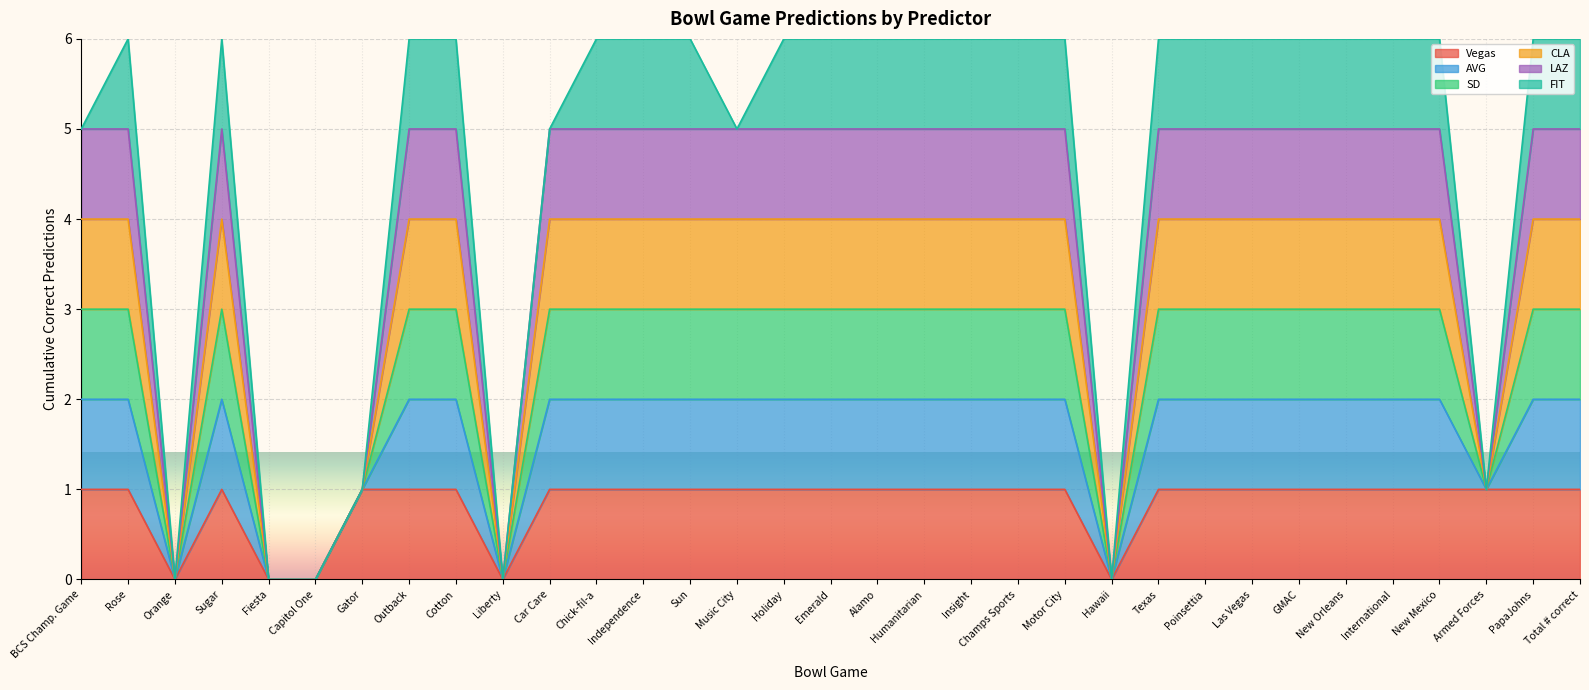

True or false: CLA has more than 1 interior local peaks.

True